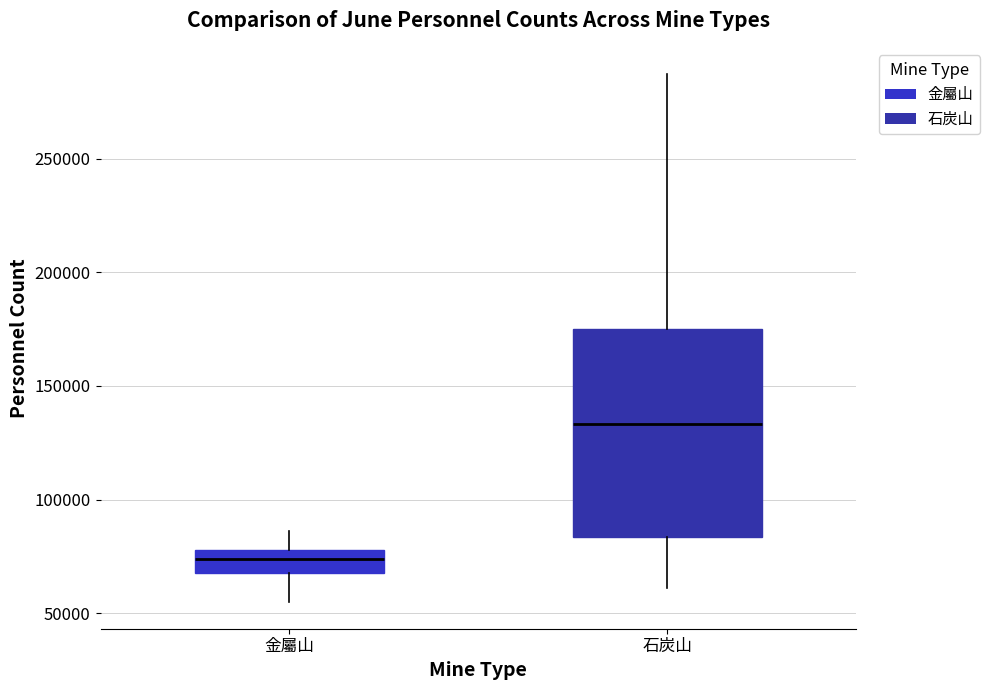

Reading left to right, read every box against the y-axis: the position of its median line, the range the box covers, and the ends of its whiskers. The values are not printed on the chart, so give them approximately, as read against the axis.

金屬山: median 75000, box 70000 to 80000, whiskers 55000 to 85000
石炭山: median 135000, box 85000 to 175000, whiskers 60000 to 285000